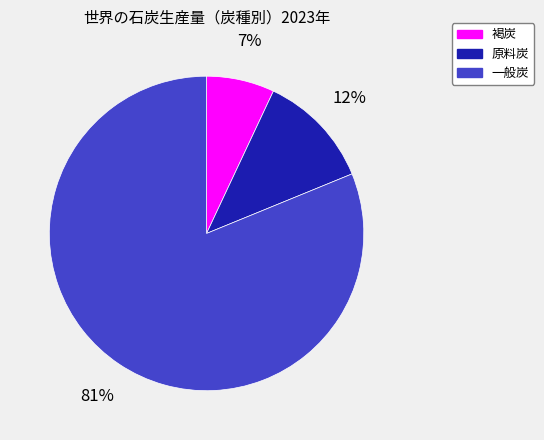

Which slice represents more than half of the pie?

一般炭